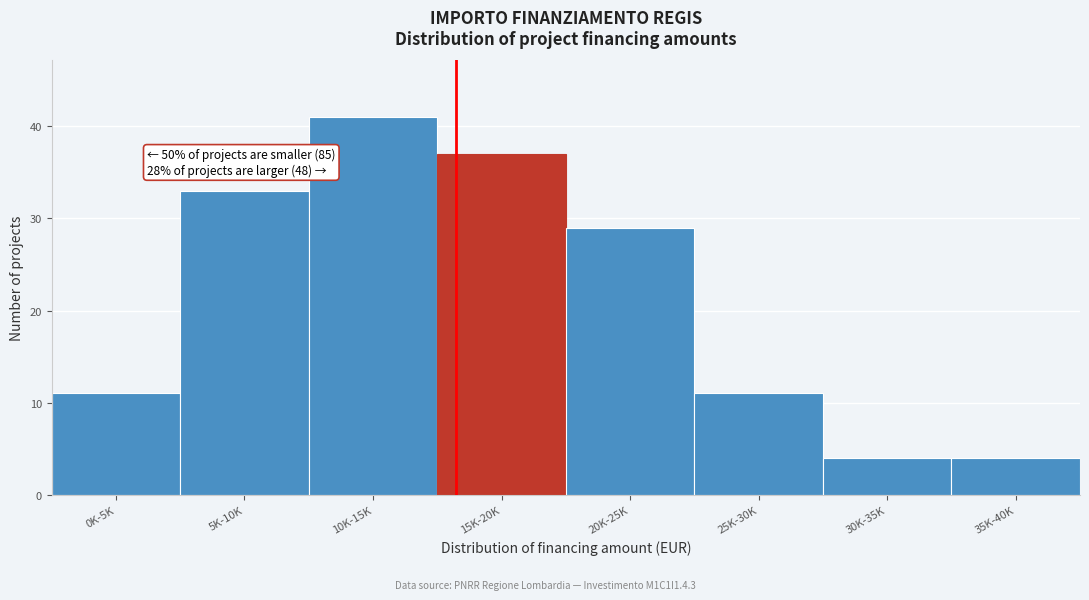

Reading right to left, what are all the values shown in this chart?

35K-40K=4	30K-35K=4	25K-30K=11	20K-25K=29	15K-20K=37	10K-15K=41	5K-10K=33	0K-5K=11